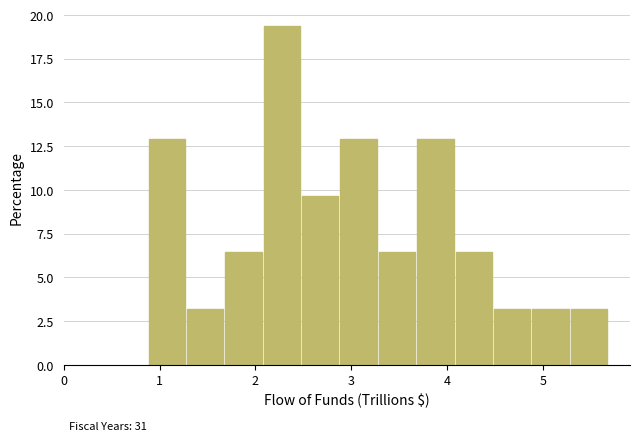

Which range on the x-axis has the tallest bar?

2.1 to 2.5